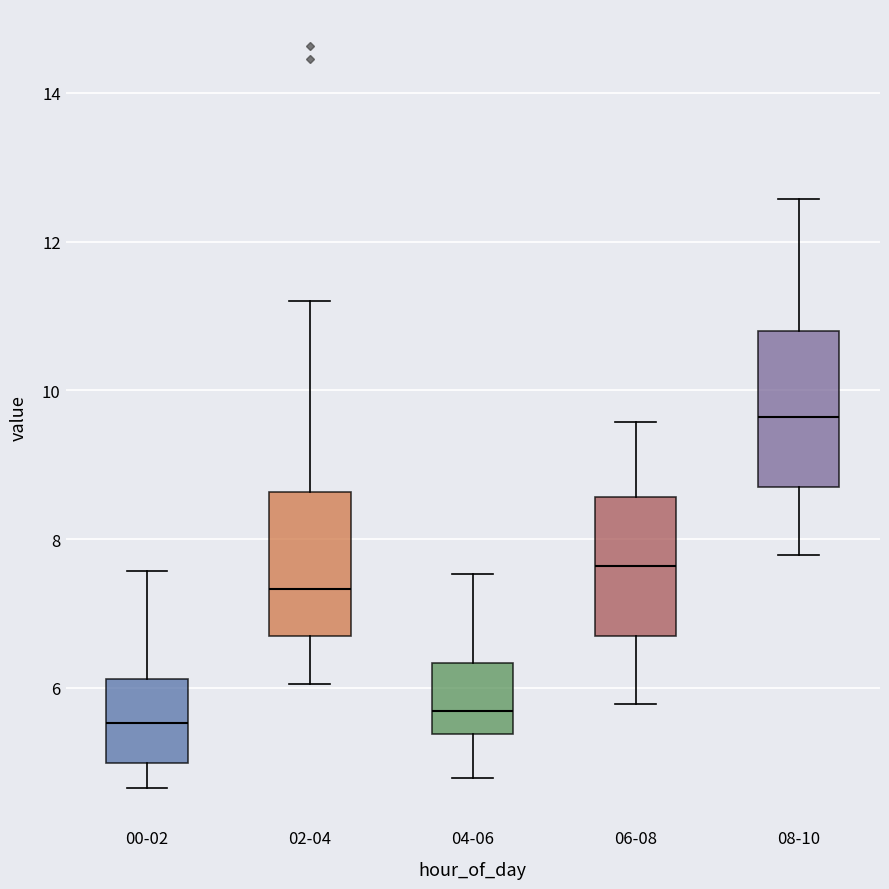

Which box's median line is the highest?

08-10